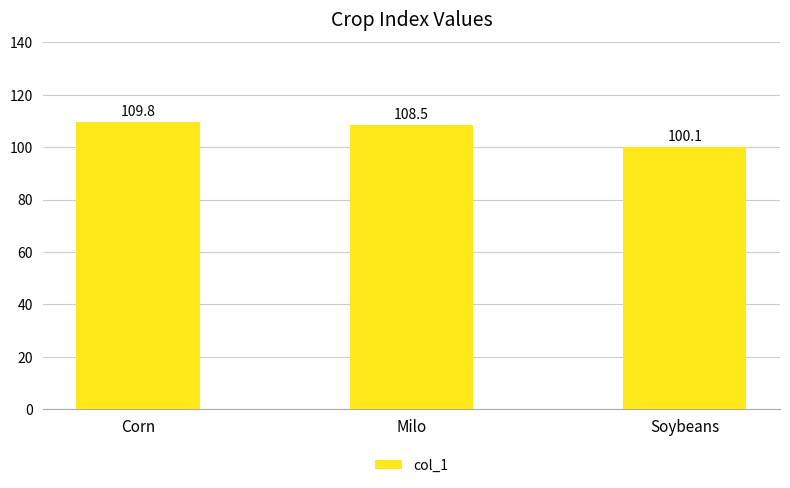

What is the label of the 2nd bar from the right?

Milo